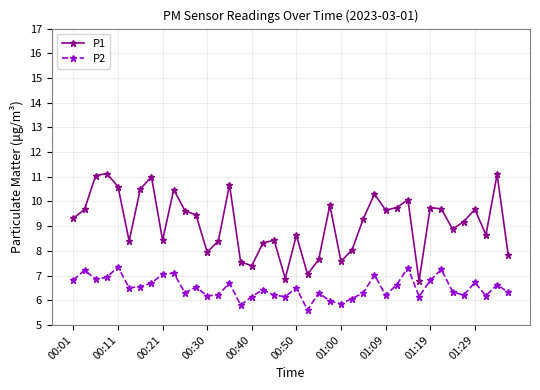

Which series has the largest range (max minus min)?

P1